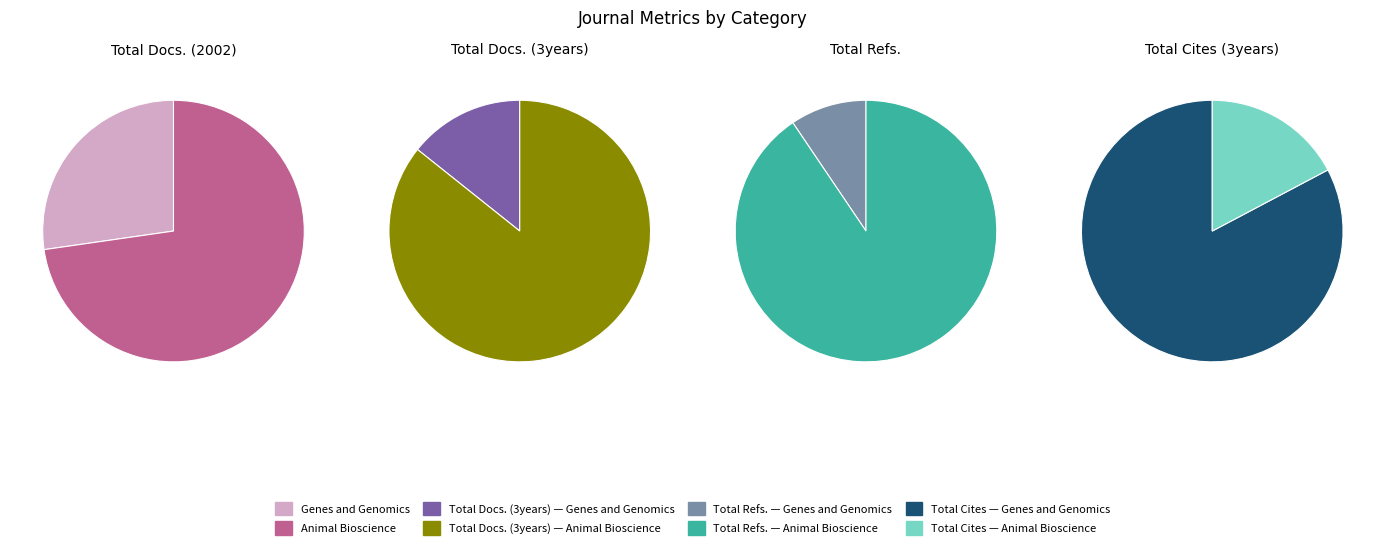

Which series changed the most between Genes and Genomics and Animal Bioscience?

Total Cites (3years)